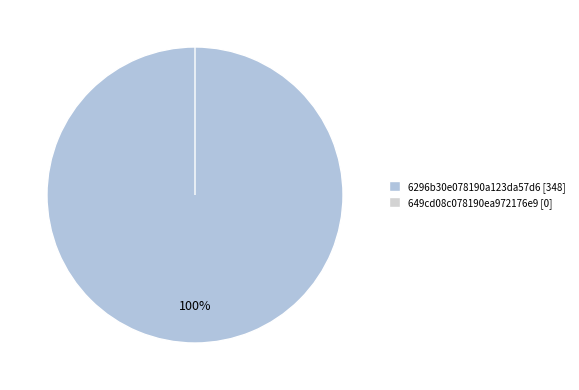

Combined, what portion of the pie is 6296b30e078190a123da57d6 and 649cd08c078190ea972176e9?

100.0%